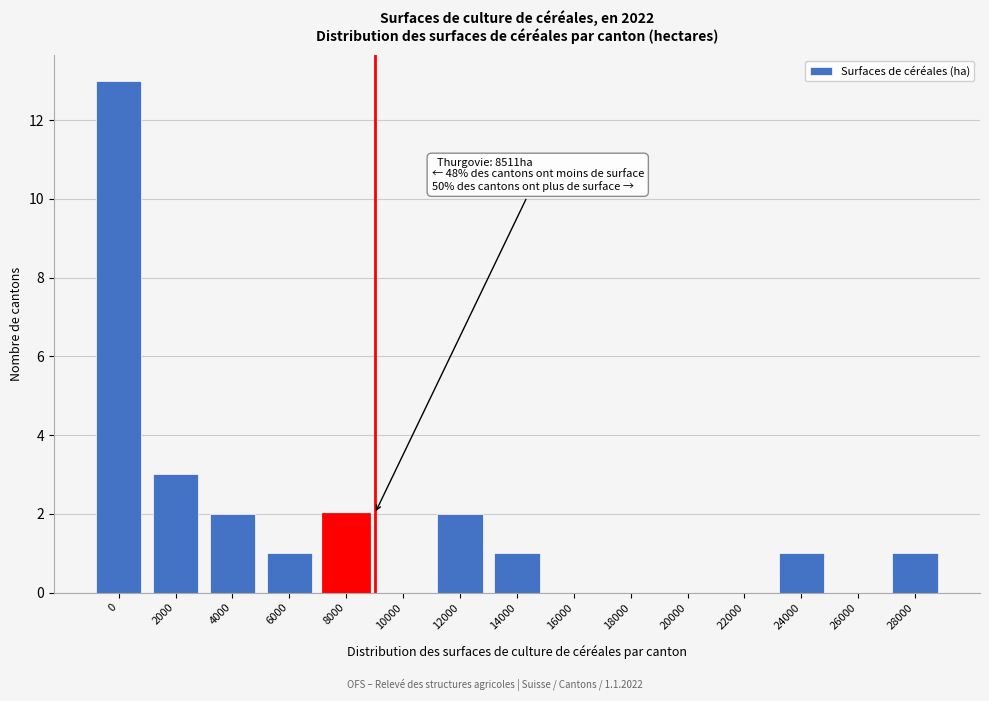

Reading right to left, extract all data points from this chart.

28000=1	26000=0	24000=1	22000=0	20000=0	18000=0	16000=0	14000=1	12000=2	10000=0	8000=2	6000=1	4000=2	2000=3	0=13